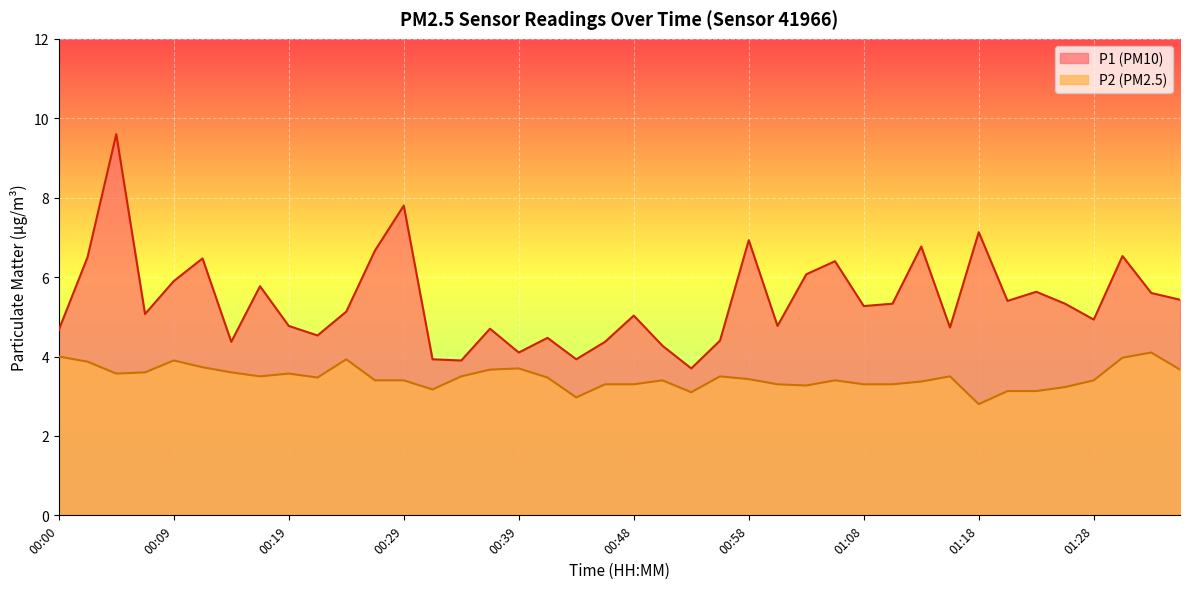

Between 00:36 and 01:08, which is larger?

01:08